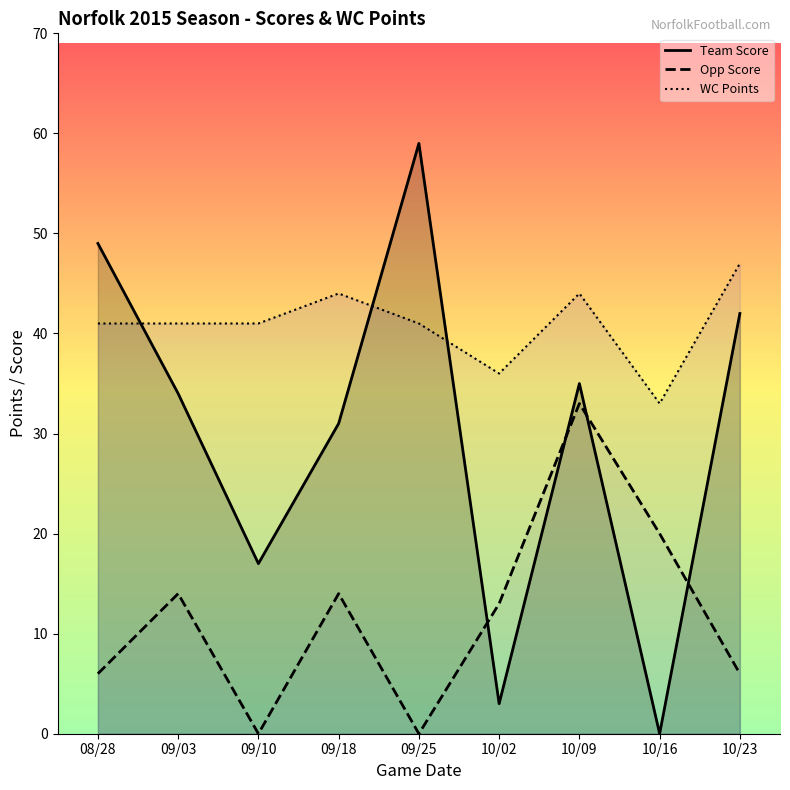

What is the difference between the WC Points values at 09/03 and 10/23?

6